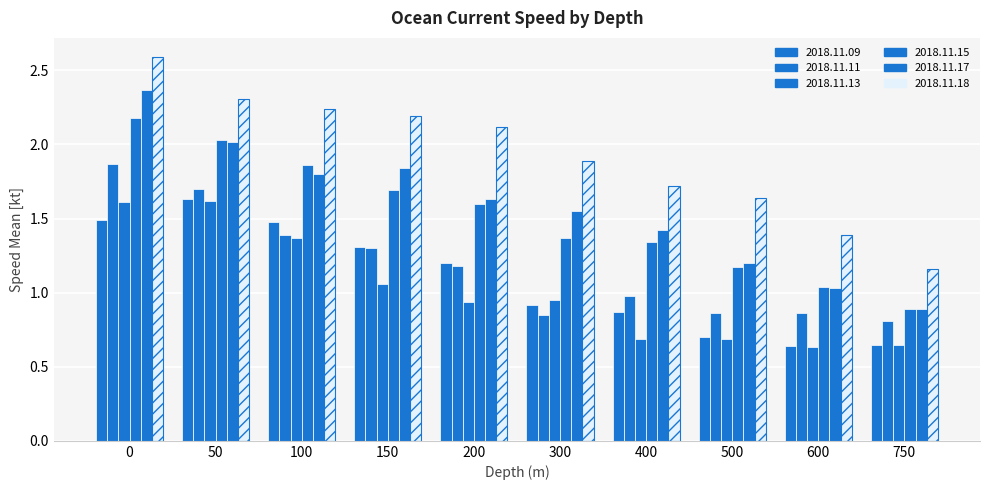

Are the bars grouped side by side (vs. stacked)?

Yes